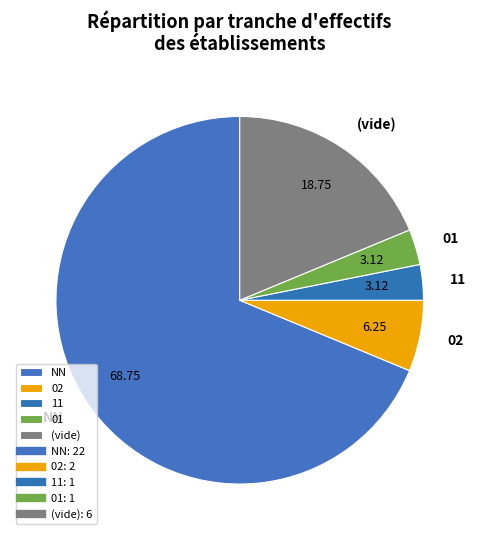

How many segments does this pie chart have?

5